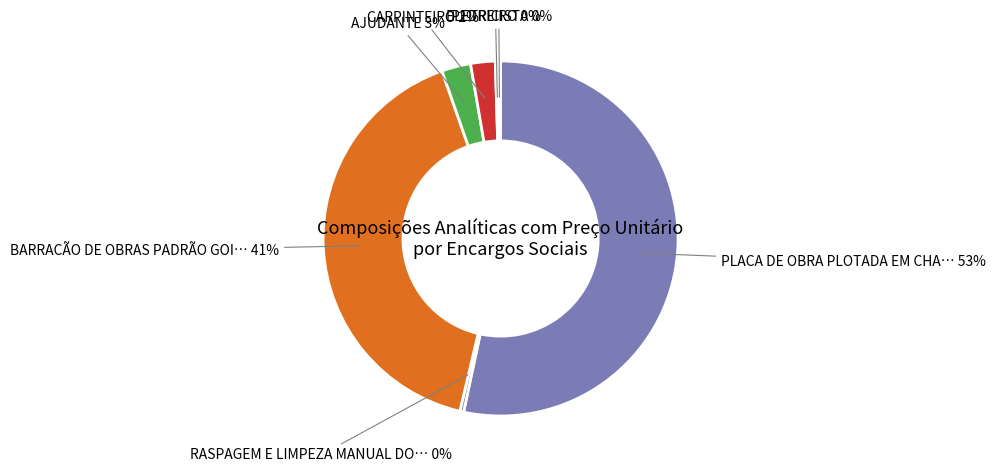

To the nearest percent, what is the average slice percentage?

14%